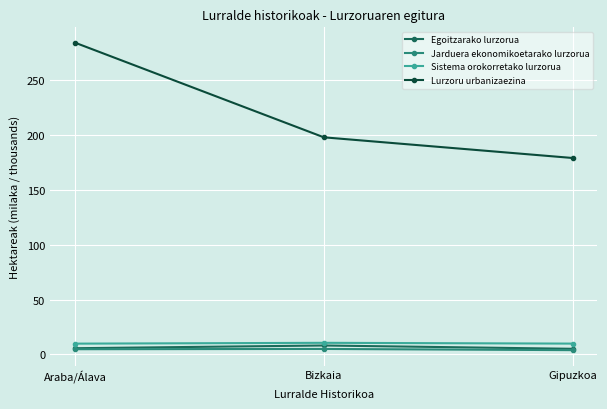

What is the approximate value of Jarduera ekonomikoetarako lurzorua at Araba/Álava?

4.8